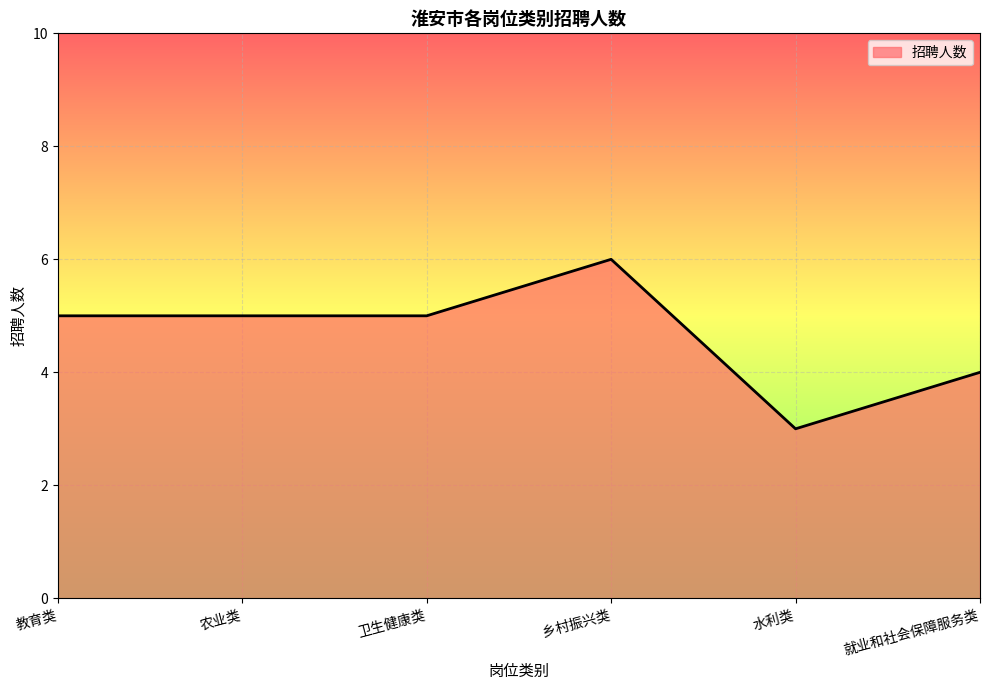

Does the chart display data point markers on the line(s)?

No